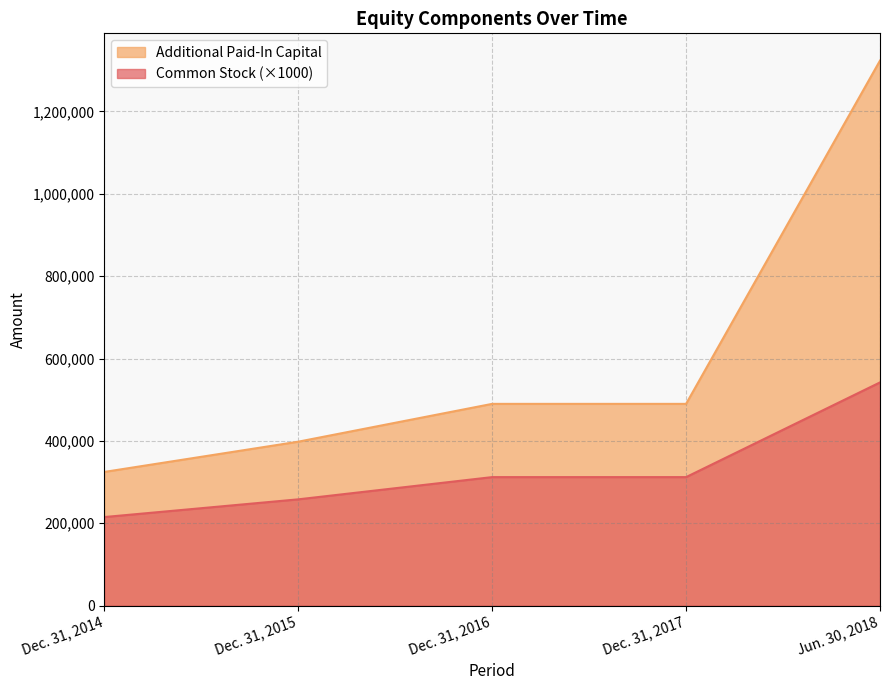

True or false: Common Stock and Additional Paid-In Capital cross at least once.

False